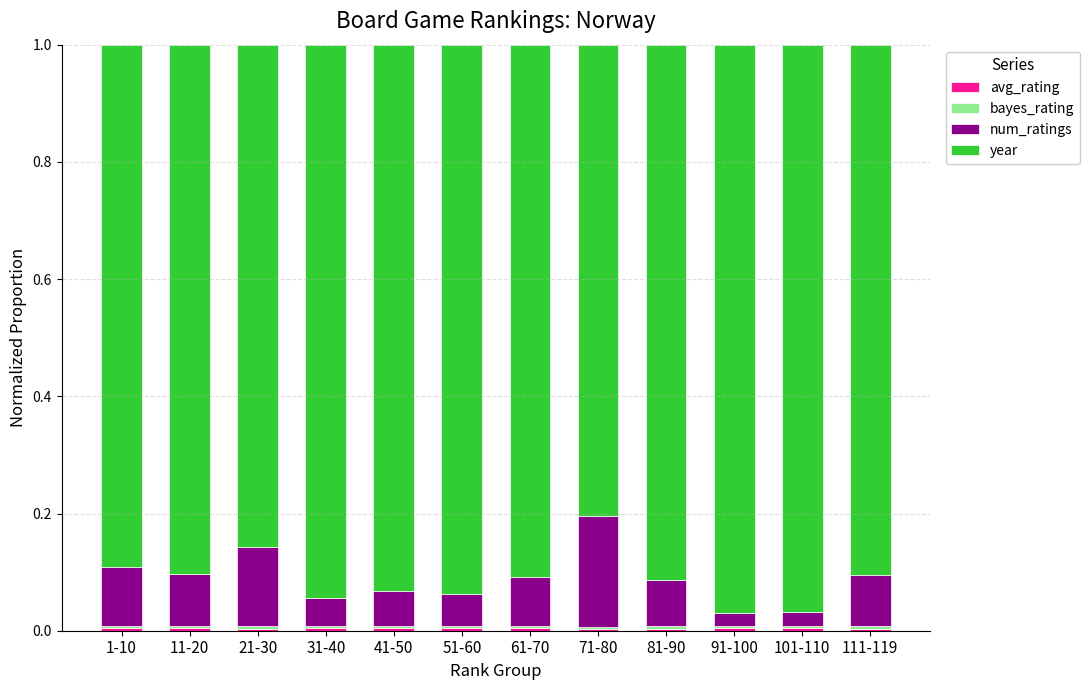

Are the bars grouped side by side (vs. stacked)?

No